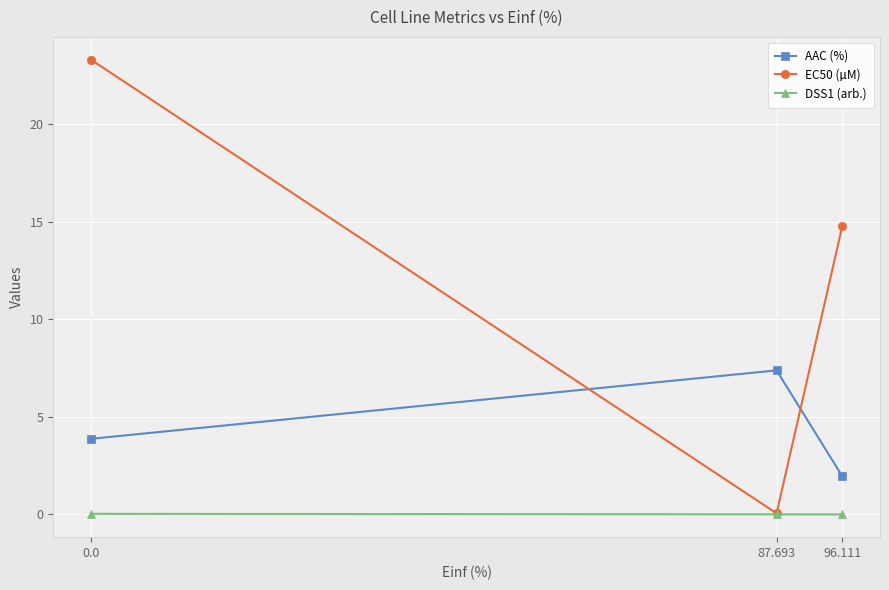

How many values in the AAC (%) series exceed 3?

2